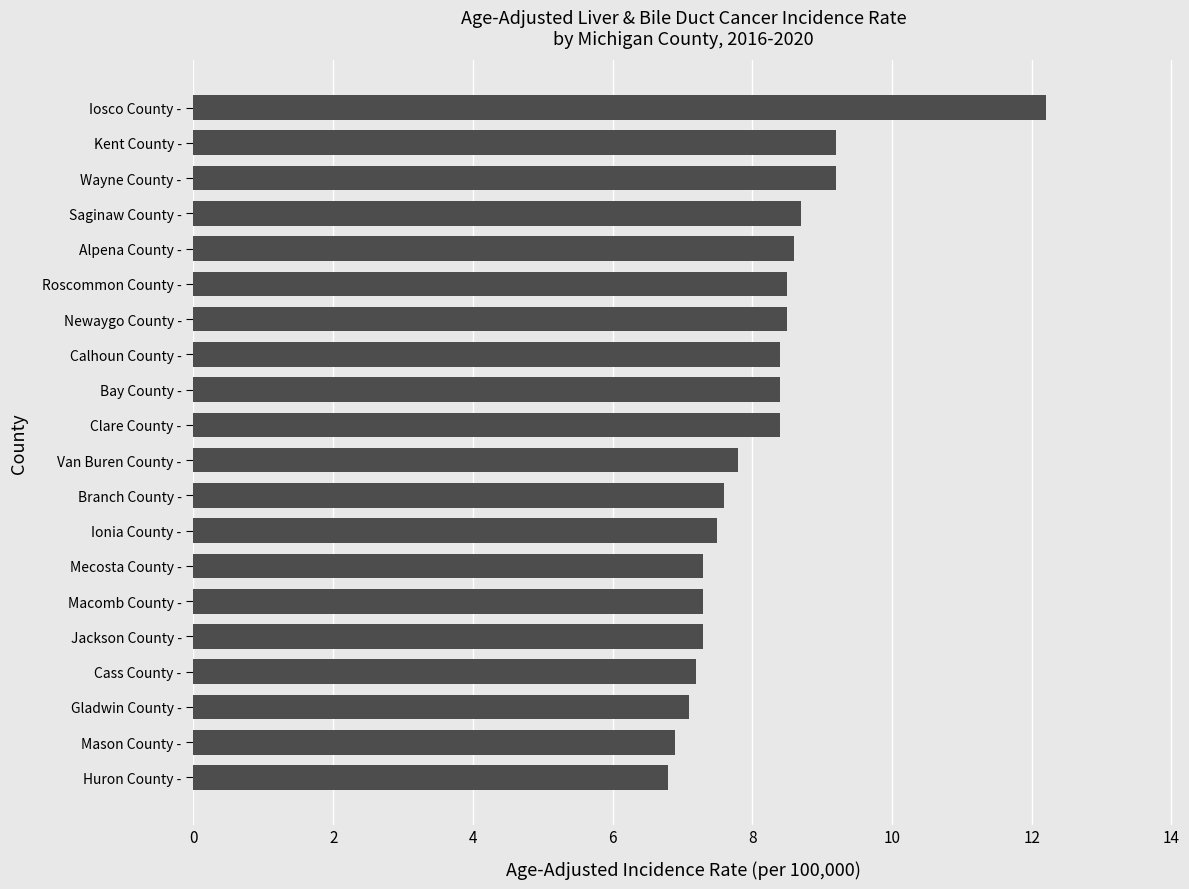

The chart shows a value of 3.2 at Saginaw County -. True or false?

False